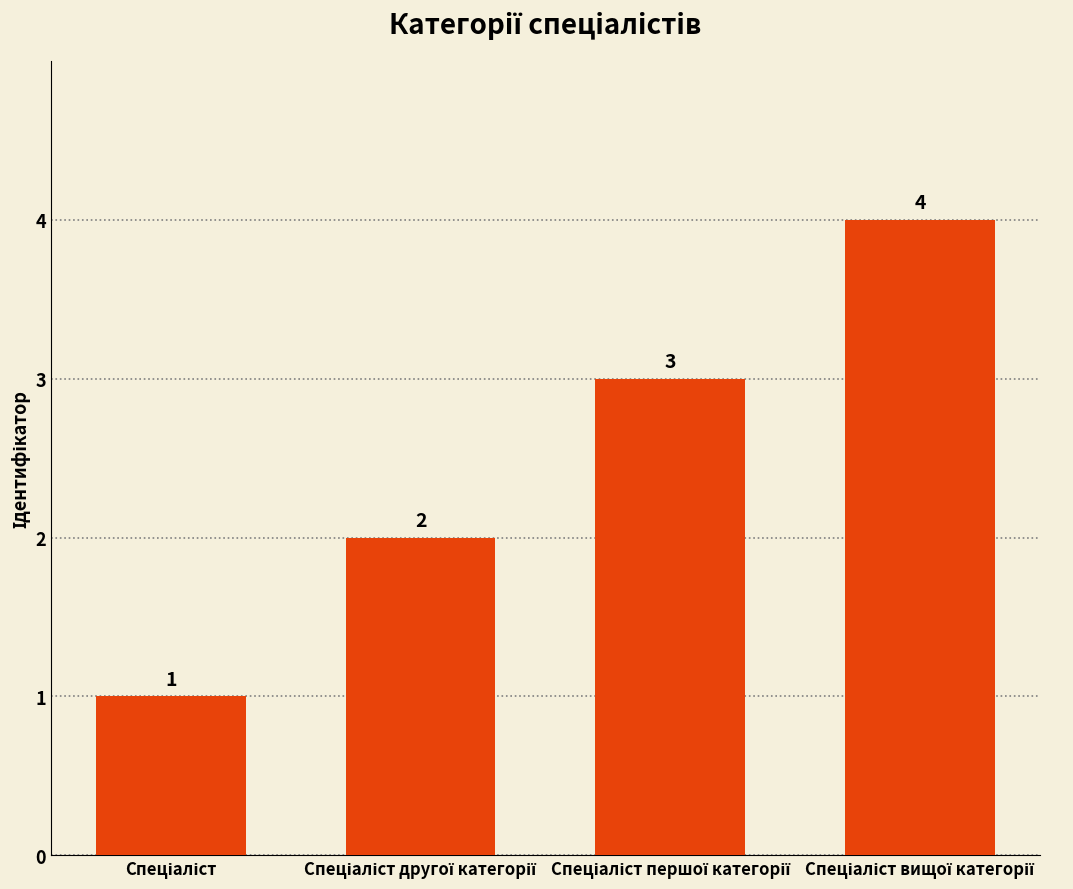

What is the maximum value shown in the chart?

4